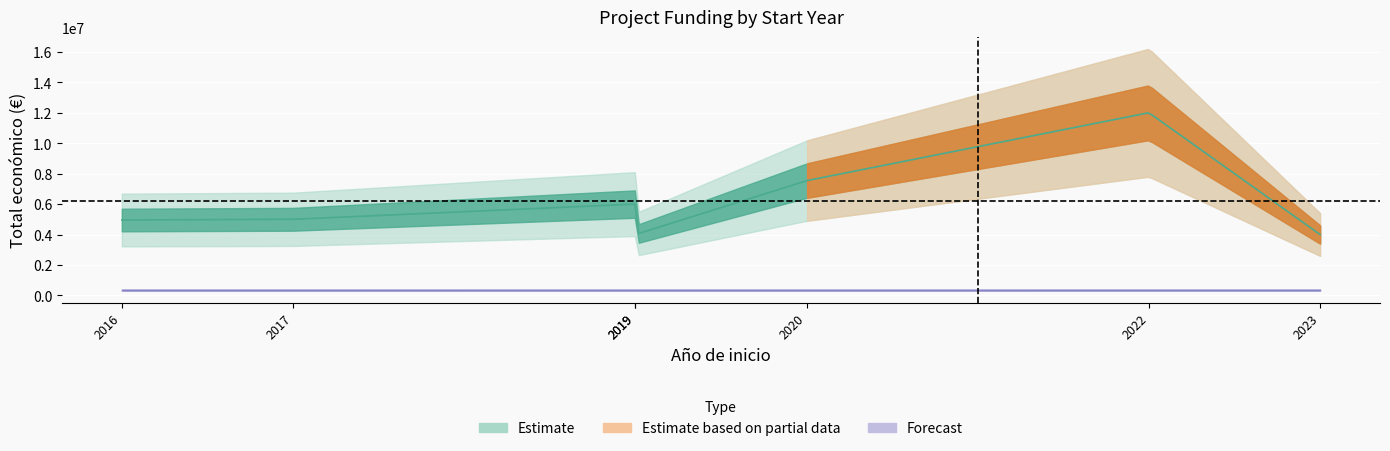

How many data points are less than 4999927?

3